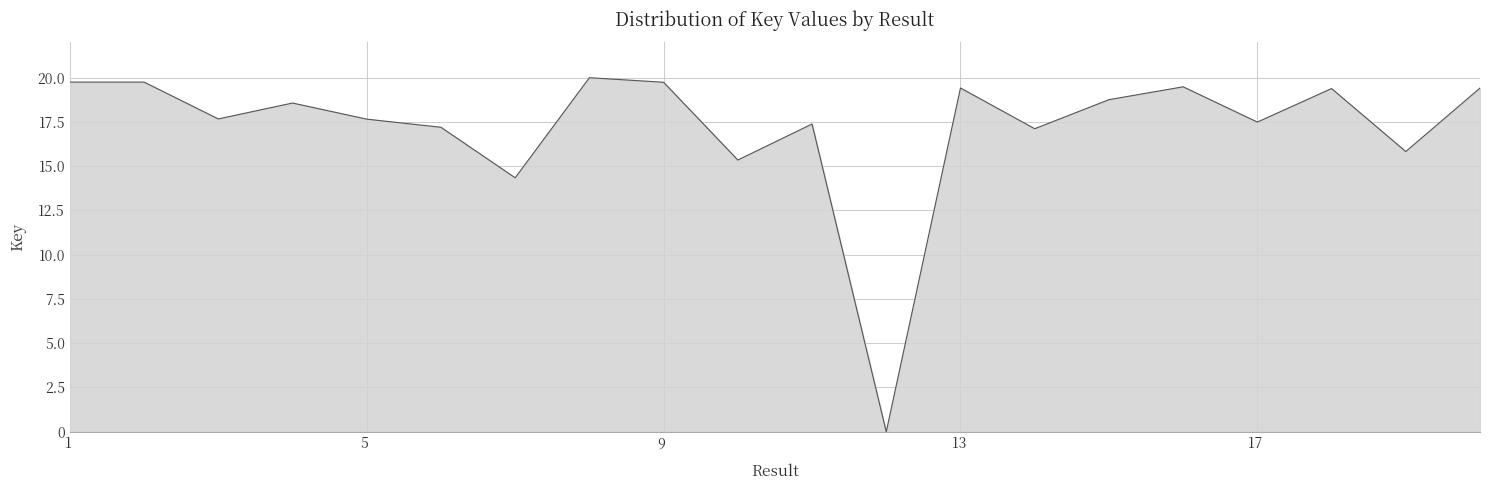

What is the greatest value displayed?

20.0